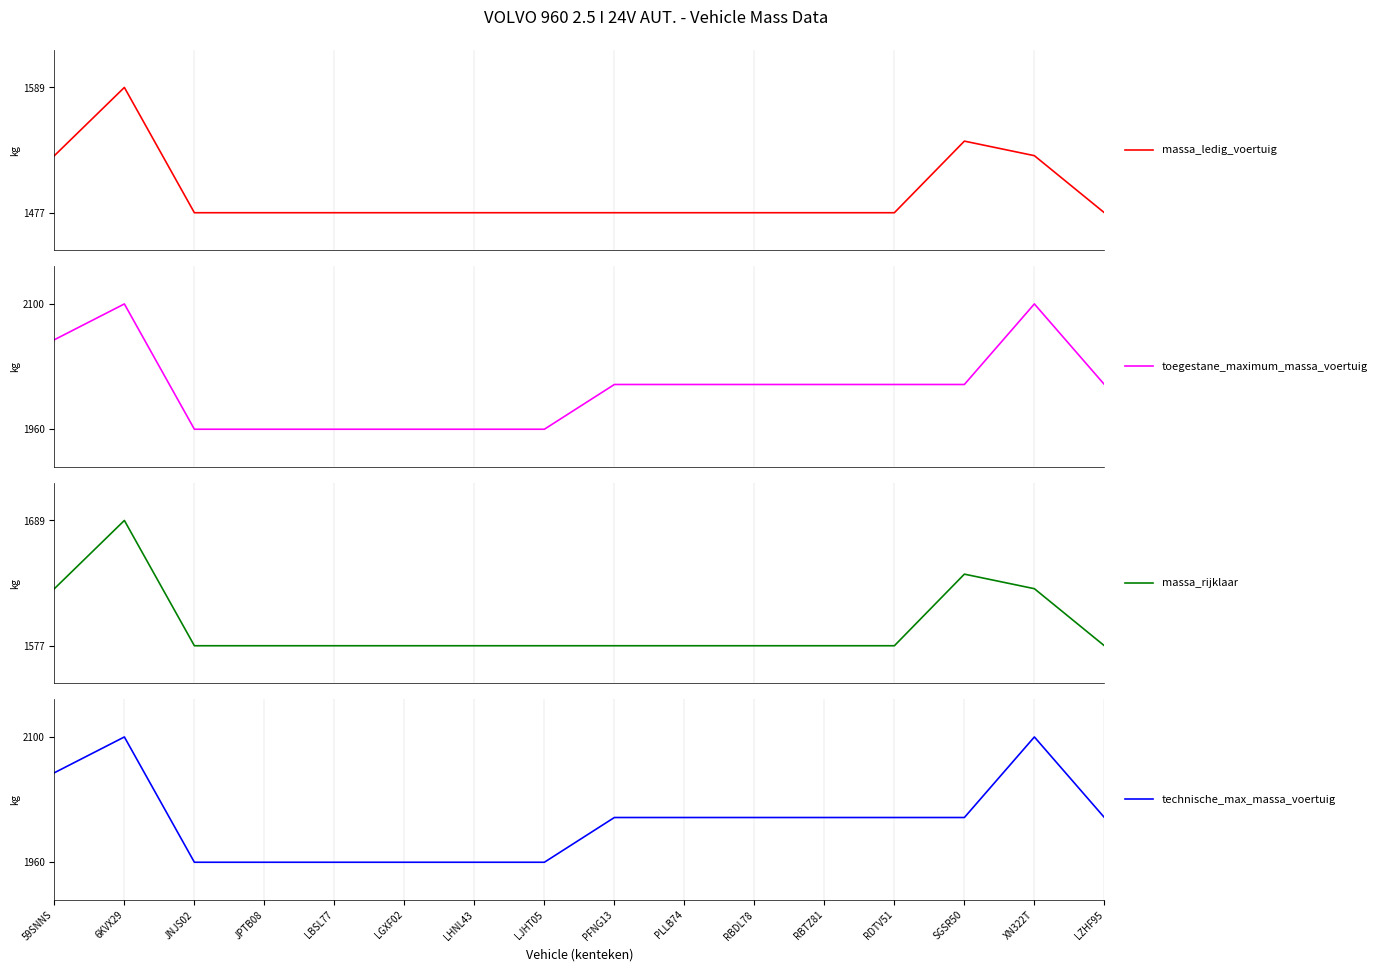

What position from the left is RDTV51?

13